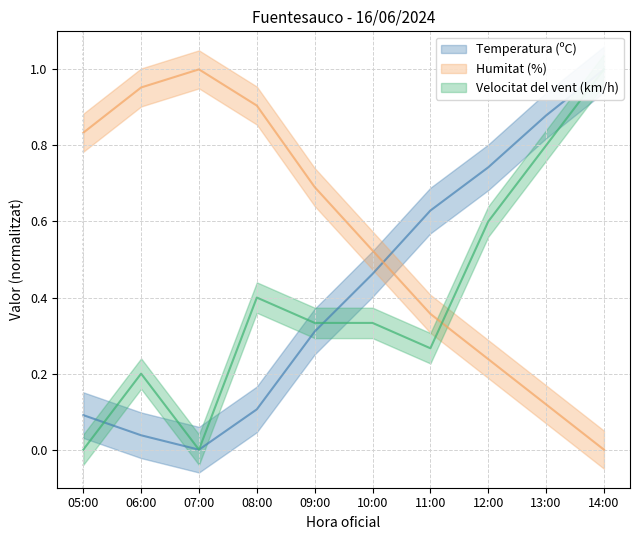

Which label corresponds to the smallest value in the chart?

07:00